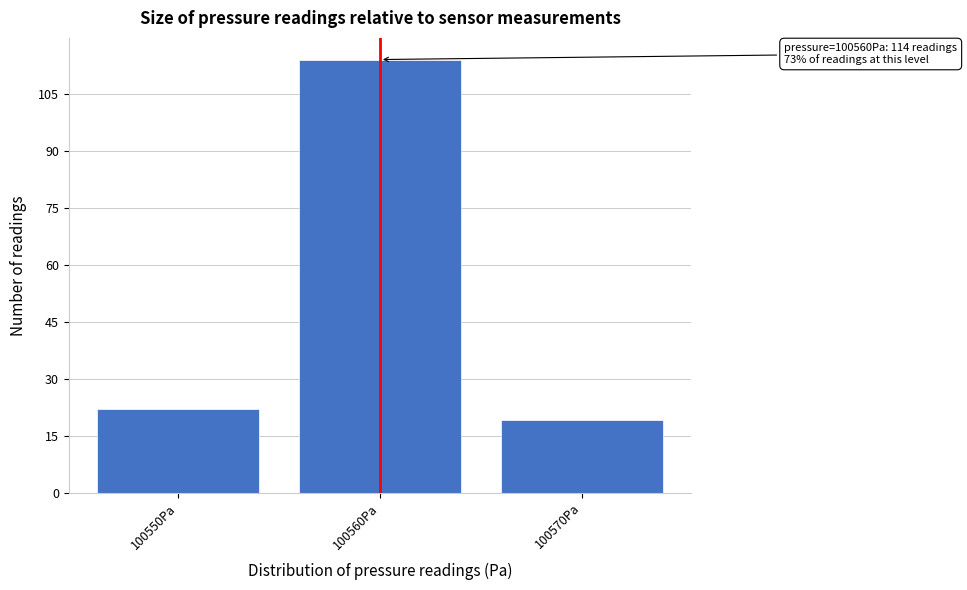

Over which range of the x-axis is the bar tallest?

100555 to 100565